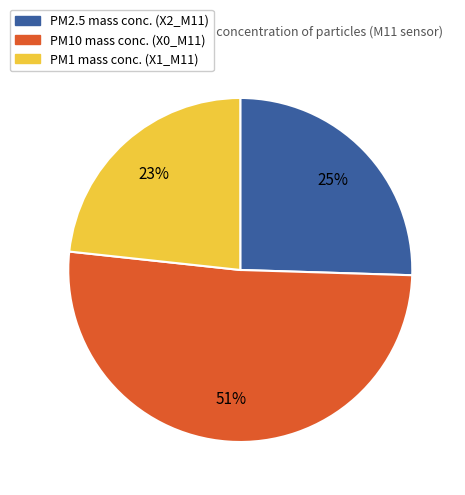

Rank the categories by value from highest to lowest.

PM10 mass conc. (X0_M11), PM2.5 mass conc. (X2_M11), PM1 mass conc. (X1_M11)